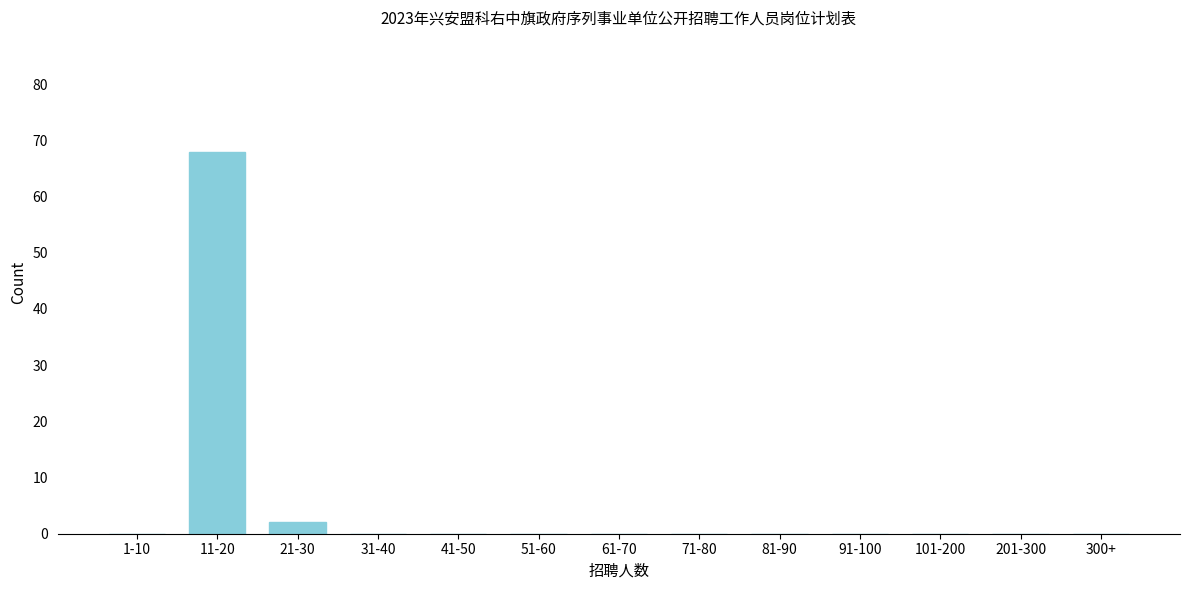

Reading right to left, list all the values displayed in this chart.

300+=0	201-300=0	101-200=0	91-100=0	81-90=0	71-80=0	61-70=0	51-60=0	41-50=0	31-40=0	21-30=2	11-20=68	1-10=0